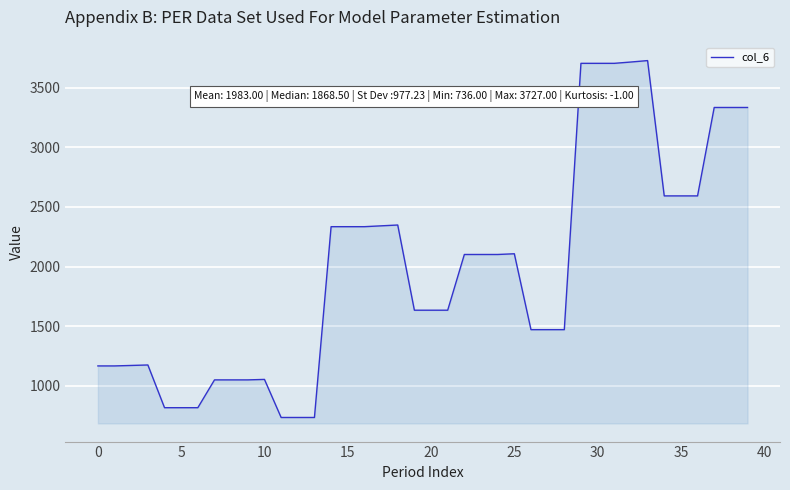

What is the difference between the maximum and minimum values?

2991